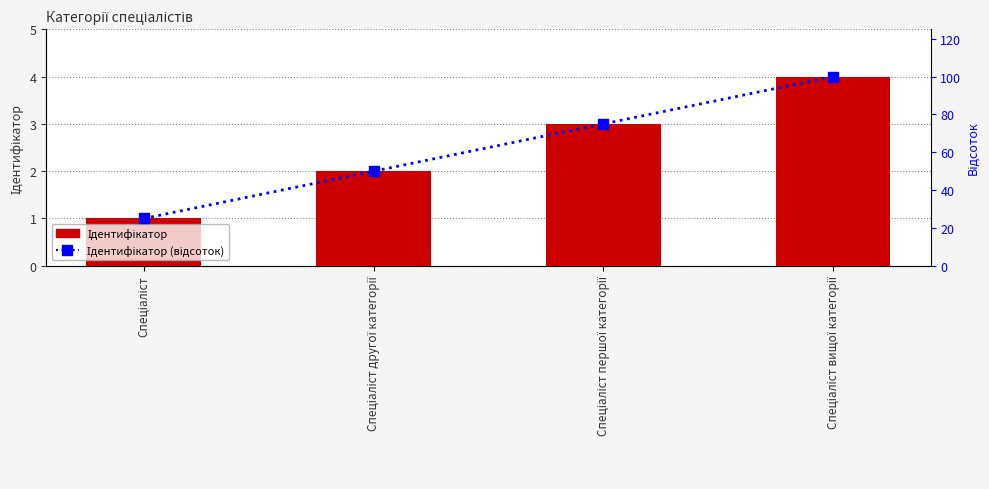

What is the smallest value displayed?

1